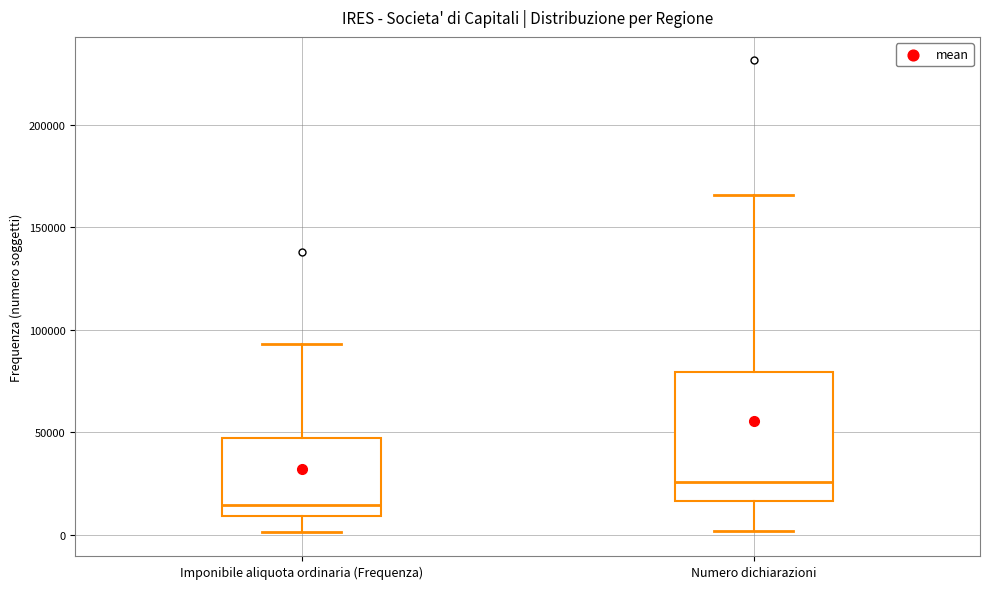

Comparing the boxes themselves (not the whiskers), which one is the tallest?

Numero dichiarazioni